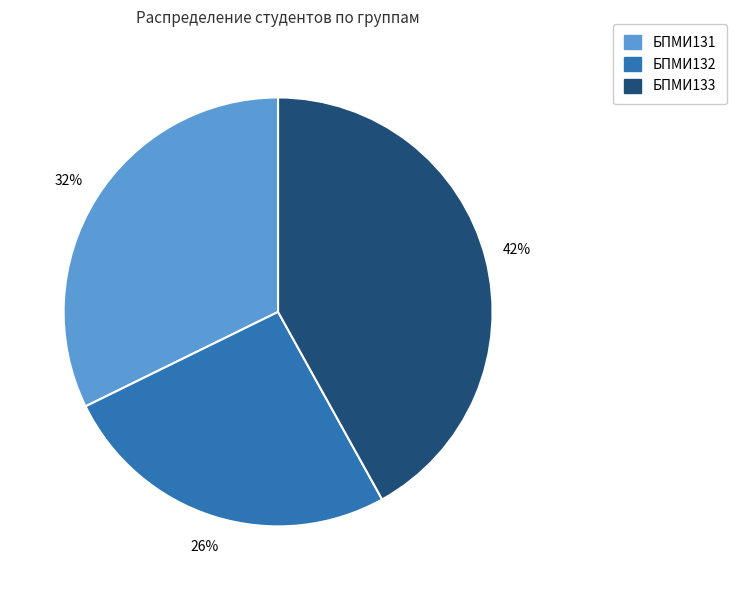

Which slice is the smallest?

БПМИ132